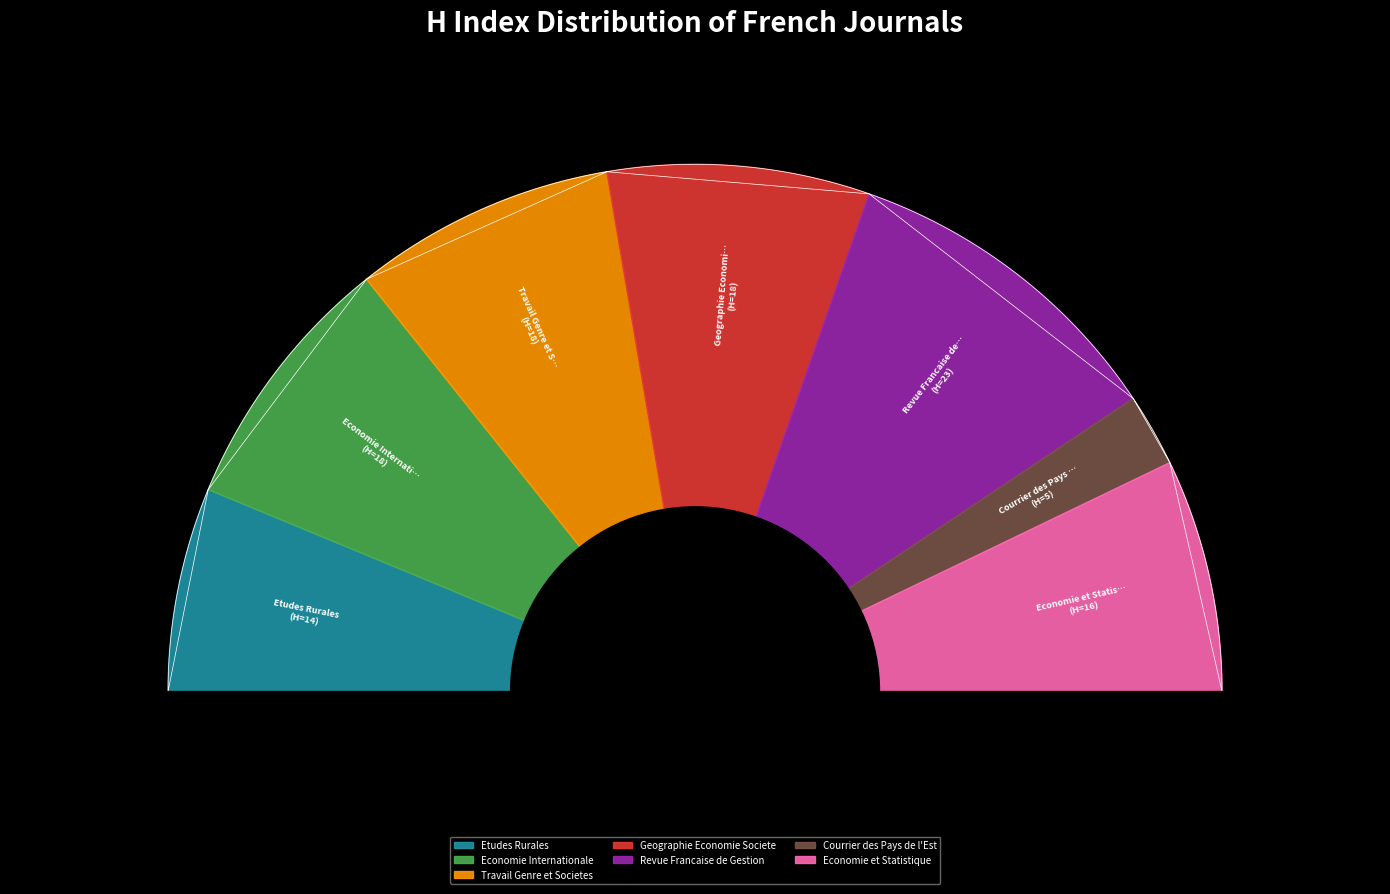

How many slices are in this pie chart?

7